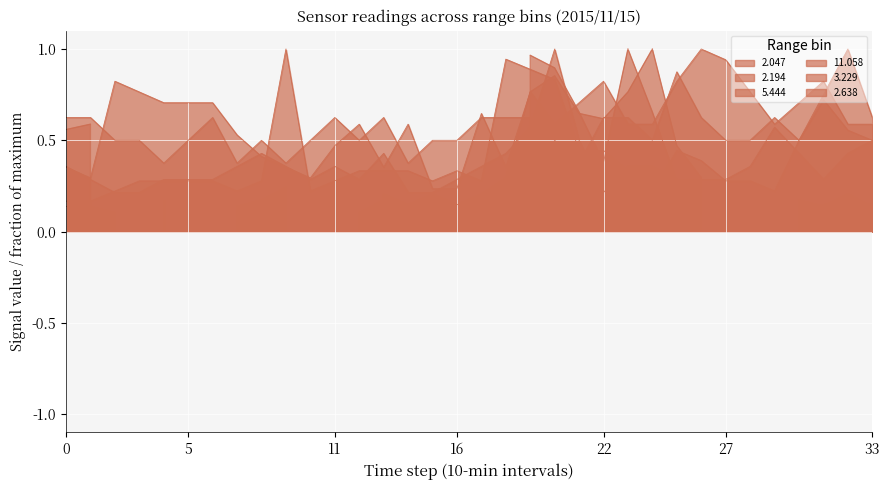

Rank the categories by 11.058 value from lowest to highest.

2015/11/15 02:30, 2015/11/15 02:40, 2015/11/15 00:10, 2015/11/15 01:40, 2015/11/15 00:00, 2015/11/15 01:30, 2015/11/15 02:10, 2015/11/15 03:00, 2015/11/15 01:20, 2015/11/15 01:50, 2015/11/15 01:10, 2015/11/15 02:00, 2015/11/15 02:20, 2015/11/15 03:20, 2015/11/15 03:50, 2015/11/15 04:00, 2015/11/15 04:50, 2015/11/15 05:20, 2015/11/15 05:30, 2015/11/15 02:50, 2015/11/15 00:40, 2015/11/15 00:50, 2015/11/15 01:00, 2015/11/15 03:30, 2015/11/15 05:00, 2015/11/15 00:30, 2015/11/15 03:10, 2015/11/15 04:40, 2015/11/15 00:20, 2015/11/15 03:40, 2015/11/15 04:10, 2015/11/15 05:10, 2015/11/15 04:30, 2015/11/15 04:20